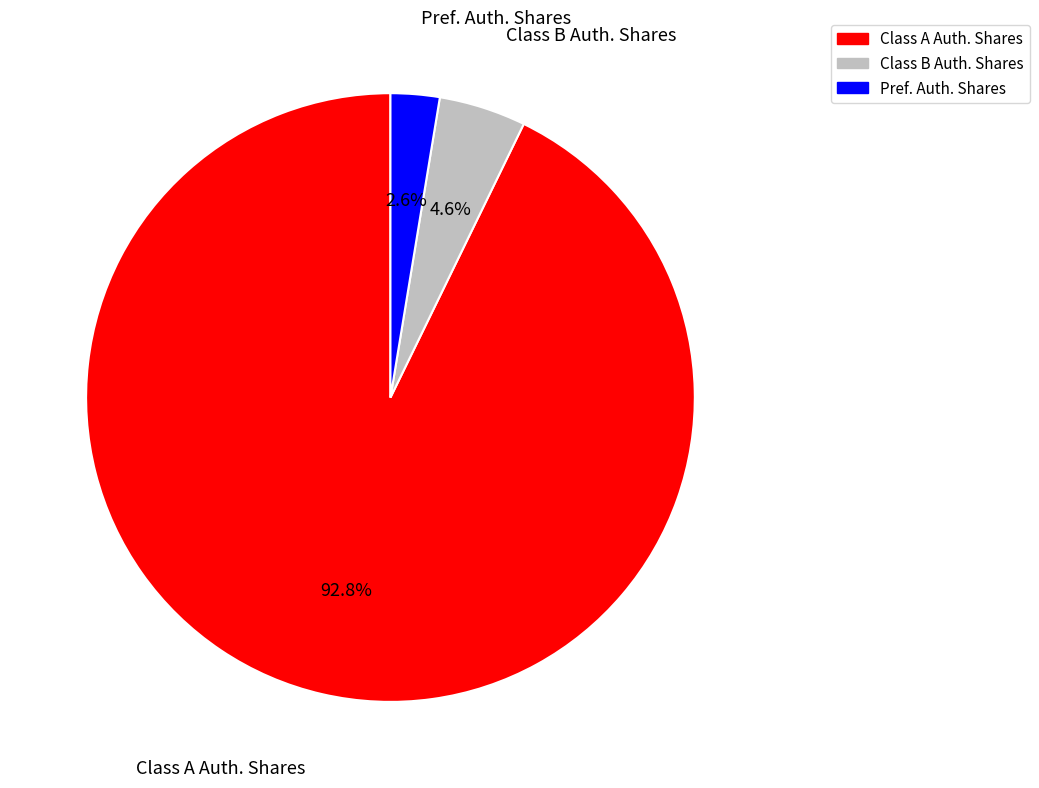

Which slice is the smallest?

Pref. Auth. Shares